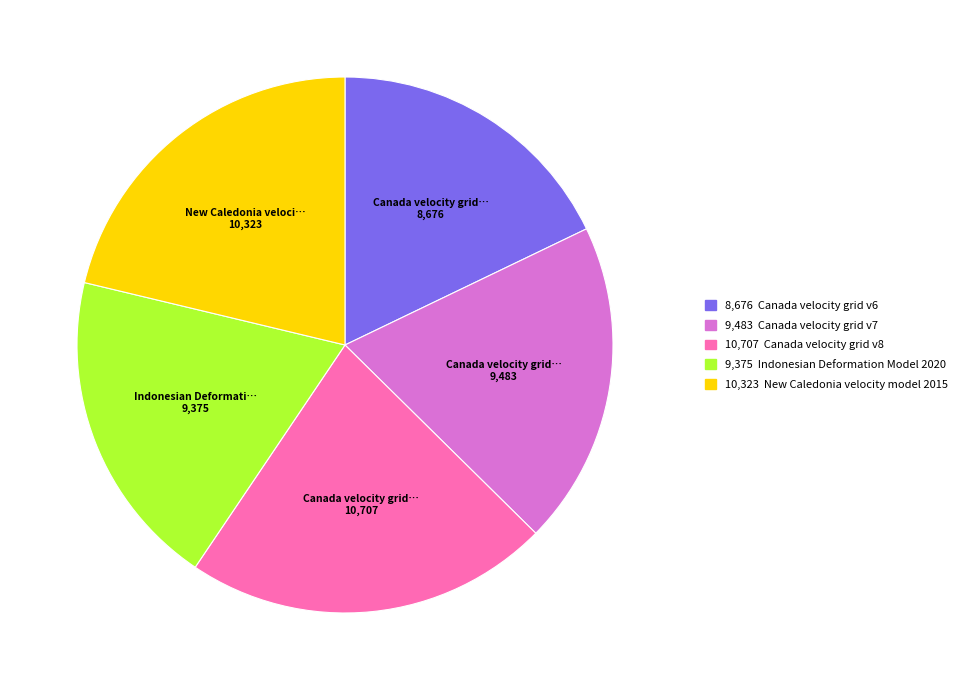

How many segments does this pie chart have?

5